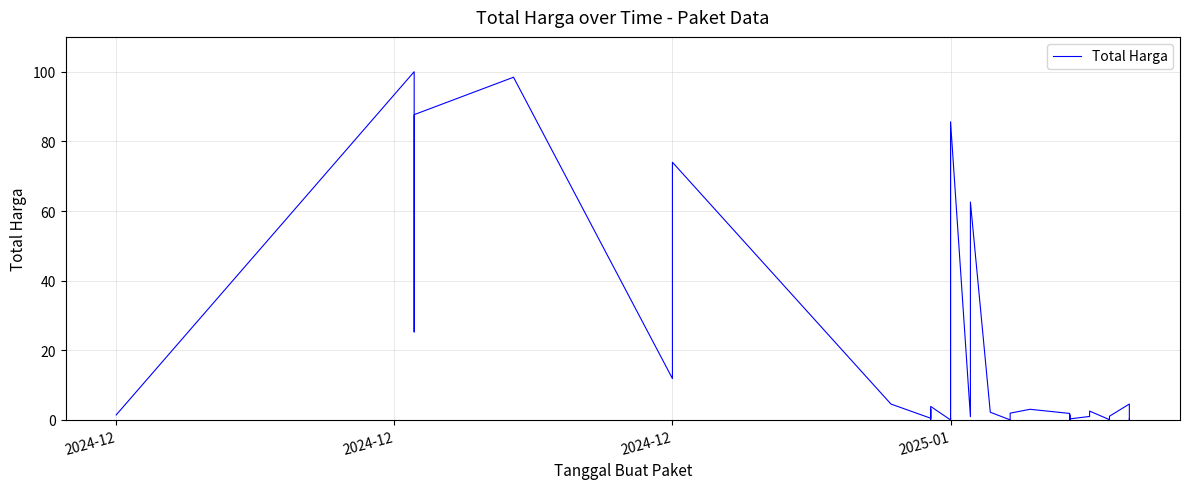

How many data points are less than 1?

18